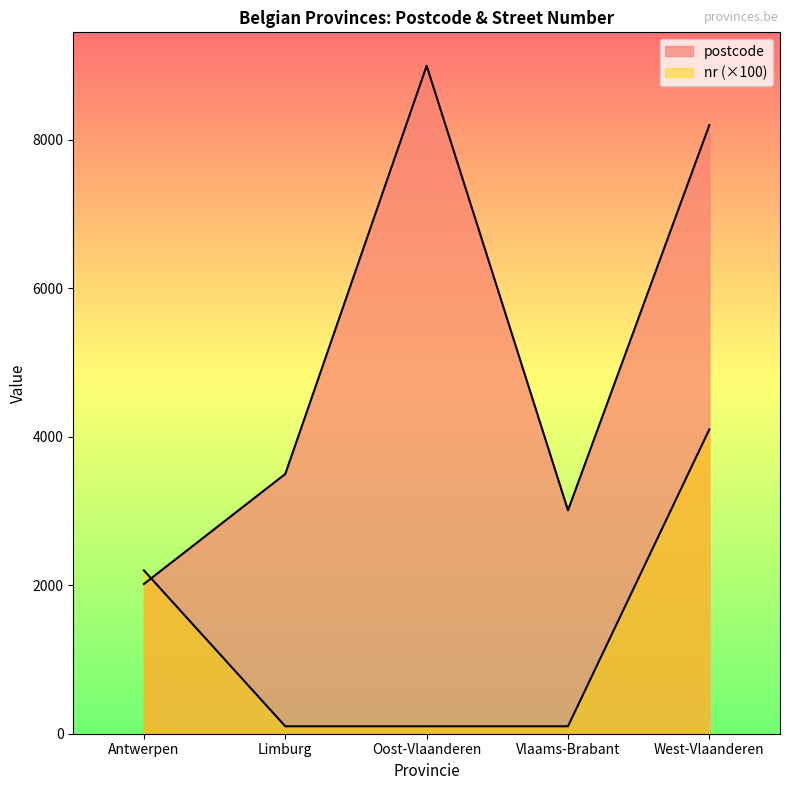

How many times do postcode and nr cross each other?

1